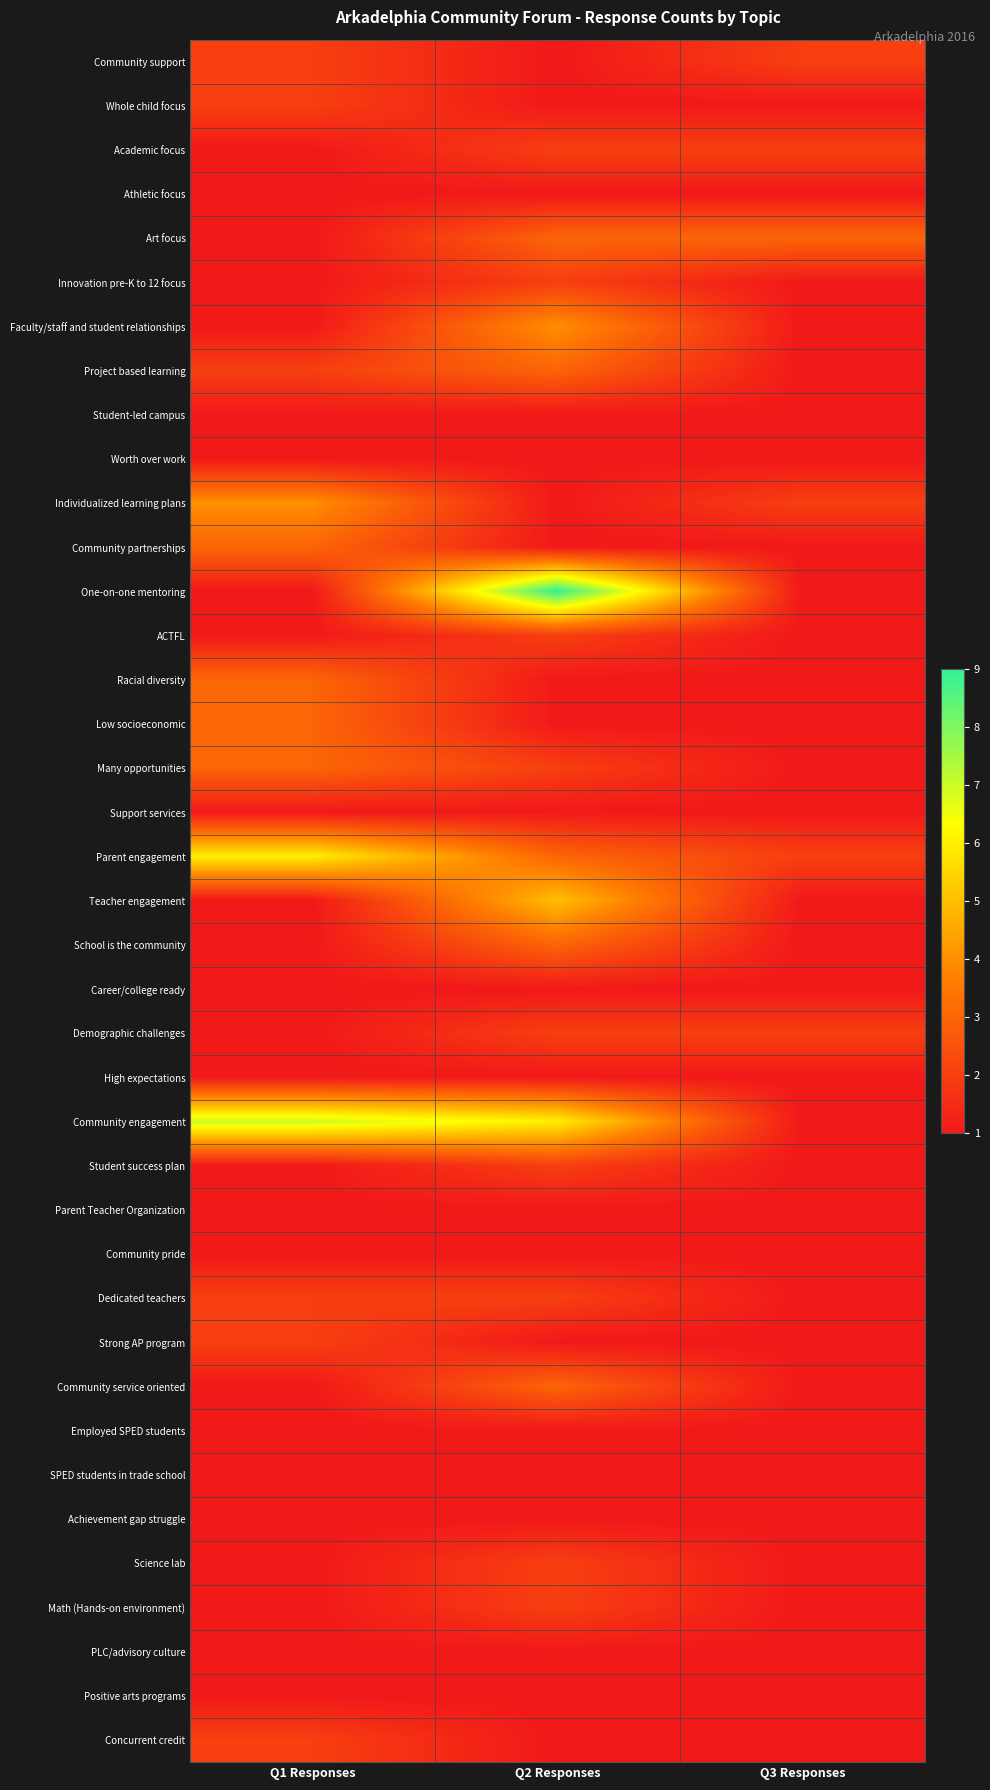

Reading right to left, list all the values displayed in this chart.

Community support: Q3 Responses=2	Q2 Responses=1	Q1 Responses=2
Whole child focus: Q3 Responses=1	Q2 Responses=1	Q1 Responses=2
Academic focus: Q3 Responses=2	Q2 Responses=2	Q1 Responses=1
Athletic focus: Q3 Responses=1	Q2 Responses=1	Q1 Responses=1
Art focus: Q3 Responses=3	Q2 Responses=3	Q1 Responses=1
Innovation pre-K to 12 focus: Q3 Responses=1	Q2 Responses=2	Q1 Responses=1
Faculty/staff and student relationships: Q3 Responses=1	Q2 Responses=4	Q1 Responses=1
Project based learning: Q3 Responses=1	Q2 Responses=3	Q1 Responses=2
Student-led campus: Q3 Responses=1	Q2 Responses=1	Q1 Responses=1
Worth over work: Q3 Responses=1	Q2 Responses=1	Q1 Responses=1
Individualized learning plans: Q3 Responses=2	Q2 Responses=1	Q1 Responses=4
Community partnerships: Q3 Responses=1	Q2 Responses=1	Q1 Responses=3
One-on-one mentoring: Q3 Responses=1	Q2 Responses=9	Q1 Responses=1
ACTFL: Q3 Responses=1	Q2 Responses=2	Q1 Responses=1
Racial diversity: Q3 Responses=1	Q2 Responses=1	Q1 Responses=3
Low socioeconomic: Q3 Responses=1	Q2 Responses=1	Q1 Responses=3
Many opportunities: Q3 Responses=1	Q2 Responses=2	Q1 Responses=3
Support services: Q3 Responses=1	Q2 Responses=1	Q1 Responses=1
Parent engagement: Q3 Responses=2	Q2 Responses=3	Q1 Responses=6
Teacher engagement: Q3 Responses=1	Q2 Responses=5	Q1 Responses=1
School is the community: Q3 Responses=1	Q2 Responses=3	Q1 Responses=1
Career/college ready: Q3 Responses=1	Q2 Responses=1	Q1 Responses=1
Demographic challenges: Q3 Responses=2	Q2 Responses=2	Q1 Responses=1
High expectations: Q3 Responses=1	Q2 Responses=1	Q1 Responses=1
Community engagement: Q3 Responses=1	Q2 Responses=6	Q1 Responses=7
Student success plan: Q3 Responses=1	Q2 Responses=2	Q1 Responses=1
Parent Teacher Organization: Q3 Responses=1	Q2 Responses=1	Q1 Responses=1
Community pride: Q3 Responses=1	Q2 Responses=1	Q1 Responses=1
Dedicated teachers: Q3 Responses=1	Q2 Responses=2	Q1 Responses=2
Strong AP program: Q3 Responses=1	Q2 Responses=1	Q1 Responses=2
Community service oriented: Q3 Responses=1	Q2 Responses=3	Q1 Responses=1
Employed SPED students: Q3 Responses=1	Q2 Responses=1	Q1 Responses=1
SPED students in trade school: Q3 Responses=1	Q2 Responses=1	Q1 Responses=1
Achievement gap struggle: Q3 Responses=1	Q2 Responses=1	Q1 Responses=1
Science lab: Q3 Responses=1	Q2 Responses=2	Q1 Responses=1
Math (Hands-on environment): Q3 Responses=1	Q2 Responses=2	Q1 Responses=1
PLC/advisory culture: Q3 Responses=1	Q2 Responses=1	Q1 Responses=1
Positive arts programs: Q3 Responses=1	Q2 Responses=1	Q1 Responses=1
Concurrent credit: Q3 Responses=1	Q2 Responses=1	Q1 Responses=2